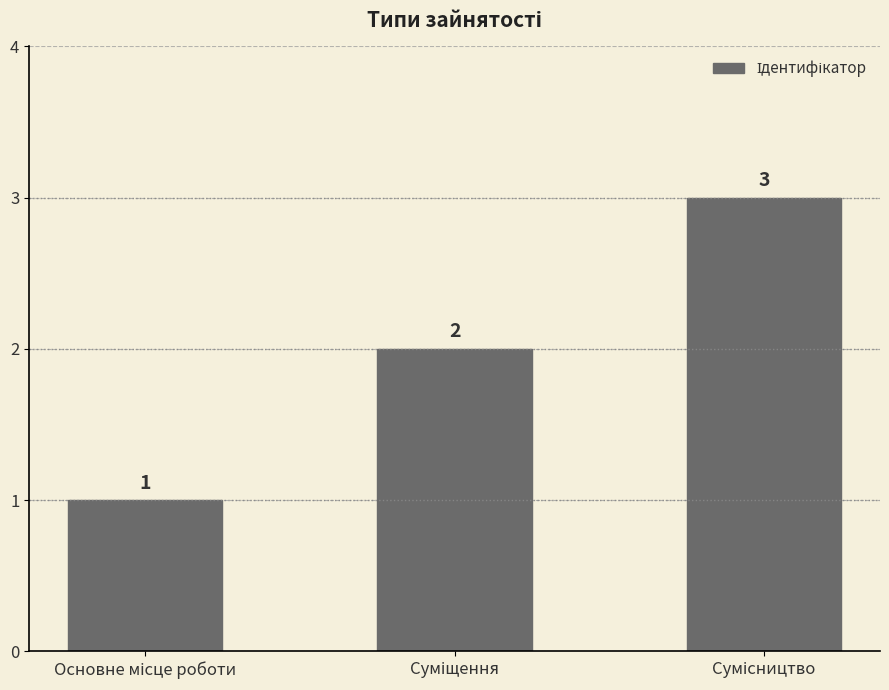

How many values are between 1 and 3?

3